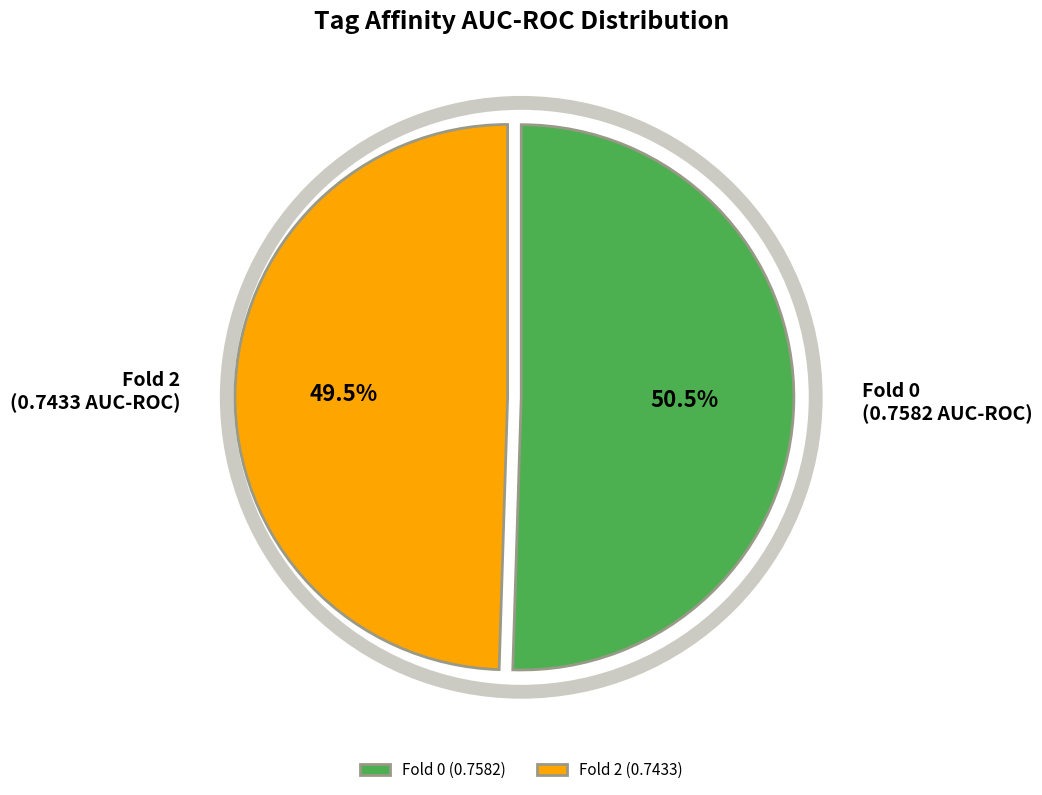

Is Fold 0 (0.7582) the majority of the pie?

Yes